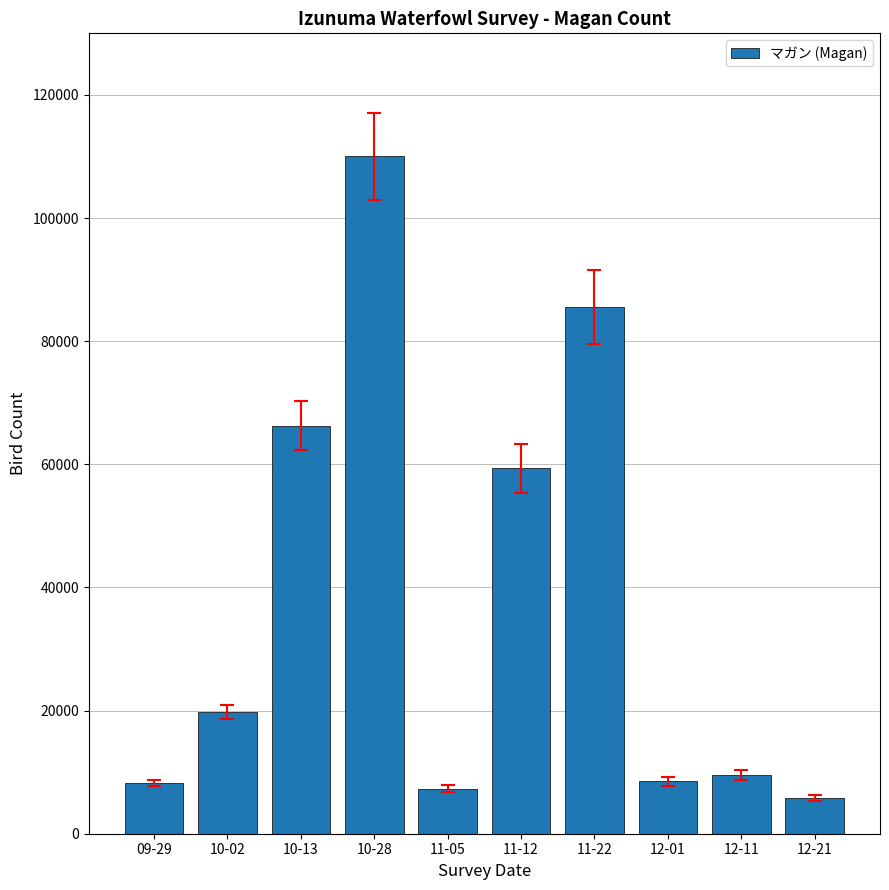

Is it true that the value at 10-28 is 110000?

True